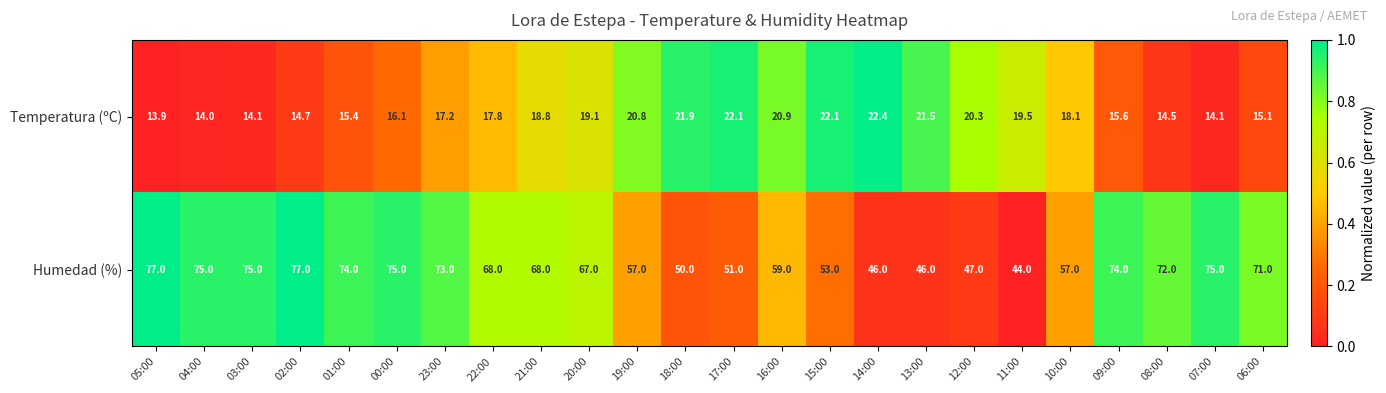

How many categories are shown in the chart?

24